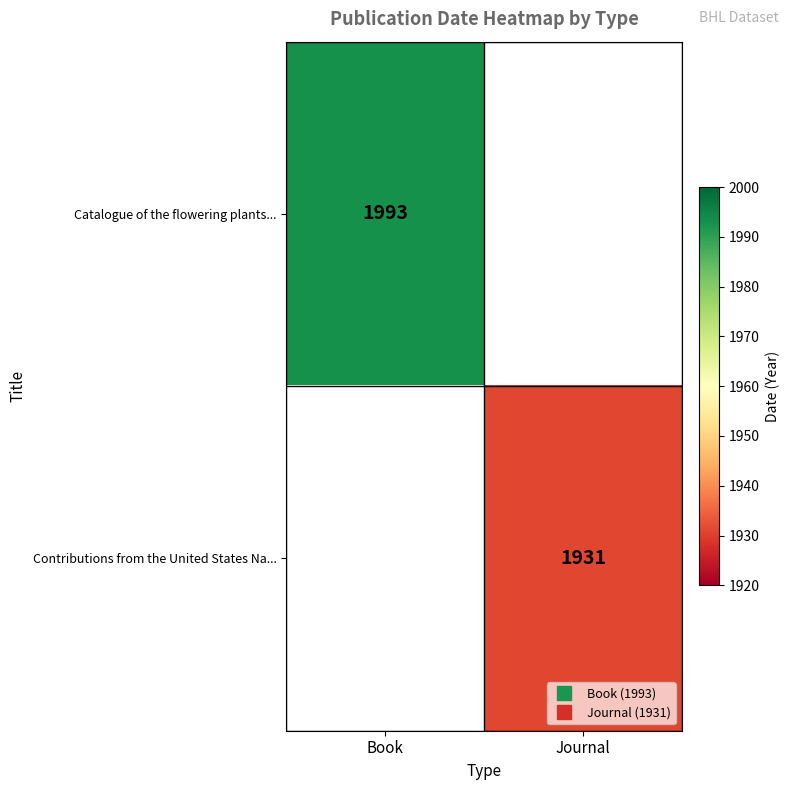

List the labels in order of Catalogue of the flowering plants... value, smallest first.

Book, Journal